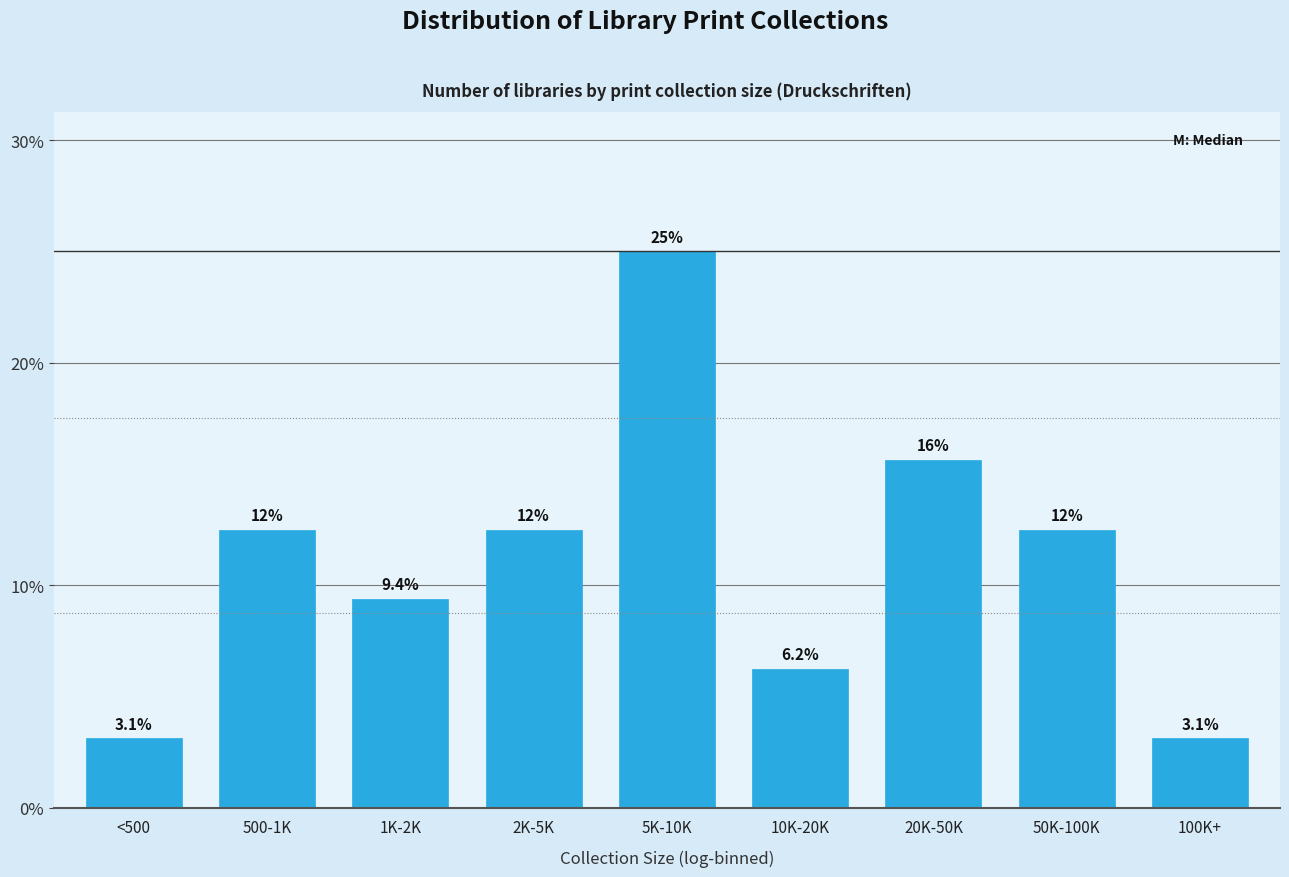

What is the maximum value shown in the chart?

25.0